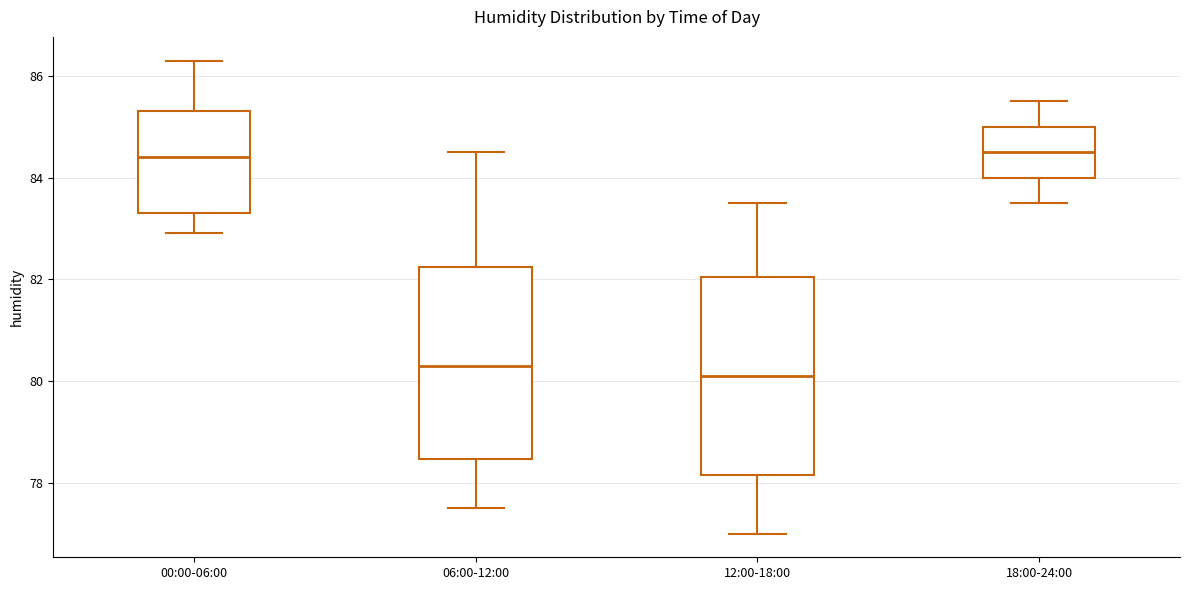

Reading left to right, transcribe this box plot: for each box, give where its median line is, the range the box spans, and where its two whiskers end, as read against the y-axis. The values are not printed on the chart, so give them approximately, as read against the axis.

00:00-06:00: median 84.4, box 83.4 to 85.4, whiskers 83.0 to 86.4
06:00-12:00: median 80.4, box 78.4 to 82.2, whiskers 77.6 to 84.6
12:00-18:00: median 80.2, box 78.2 to 82.0, whiskers 77.0 to 83.6
18:00-24:00: median 84.6, box 84.0 to 85.0, whiskers 83.6 to 85.6